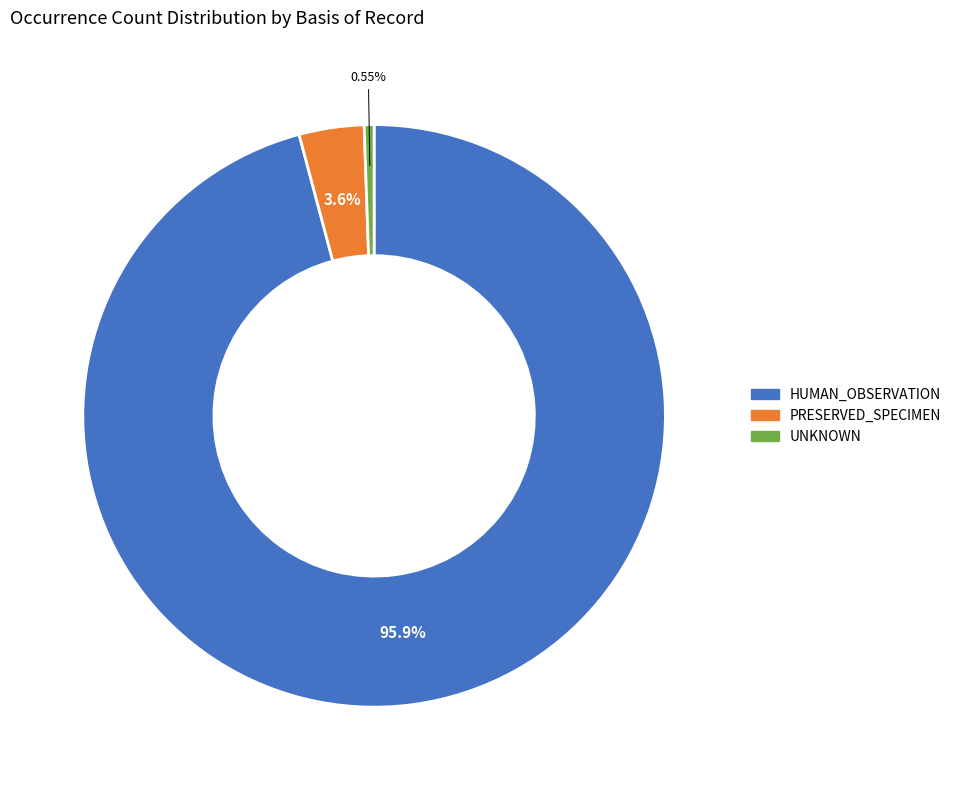

What is the smallest slice in the pie chart?

UNKNOWN